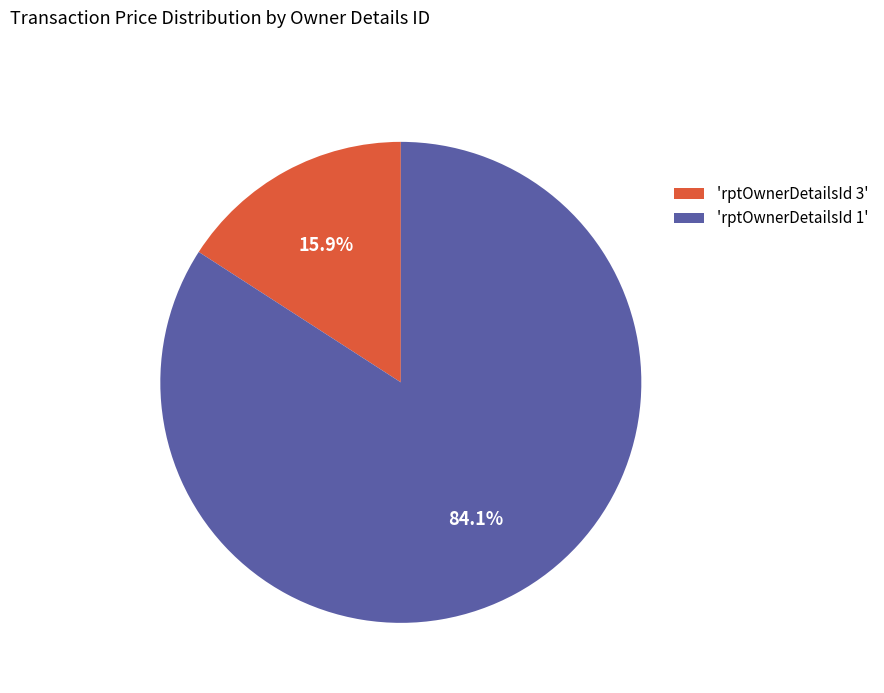

Which has a higher value, 'rptOwnerDetailsId 3' or 'rptOwnerDetailsId 1'?

'rptOwnerDetailsId 1'